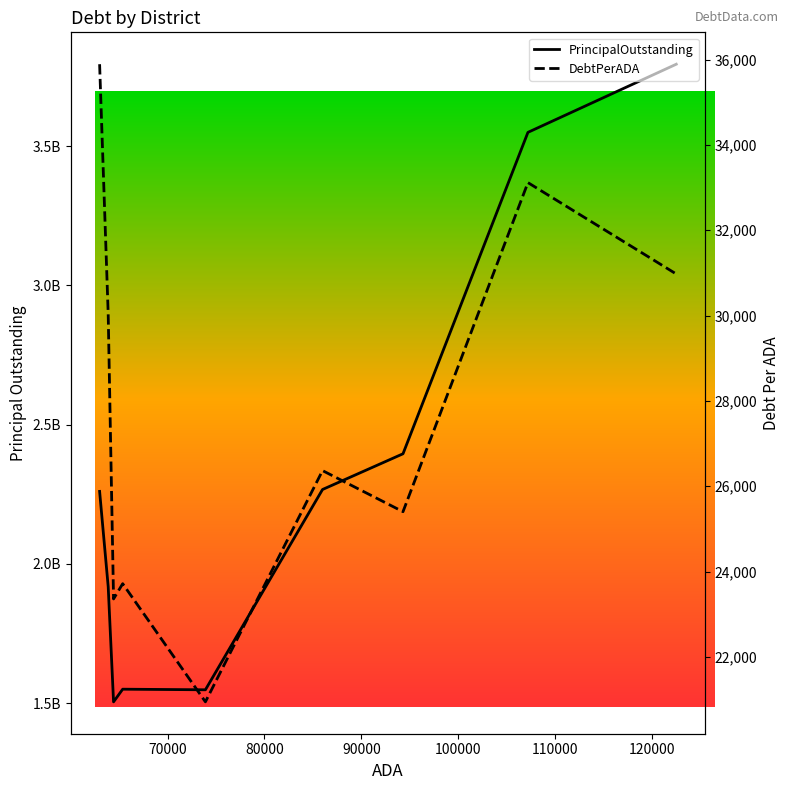

What is the highest value of the DebtPerADA series?

35889.7